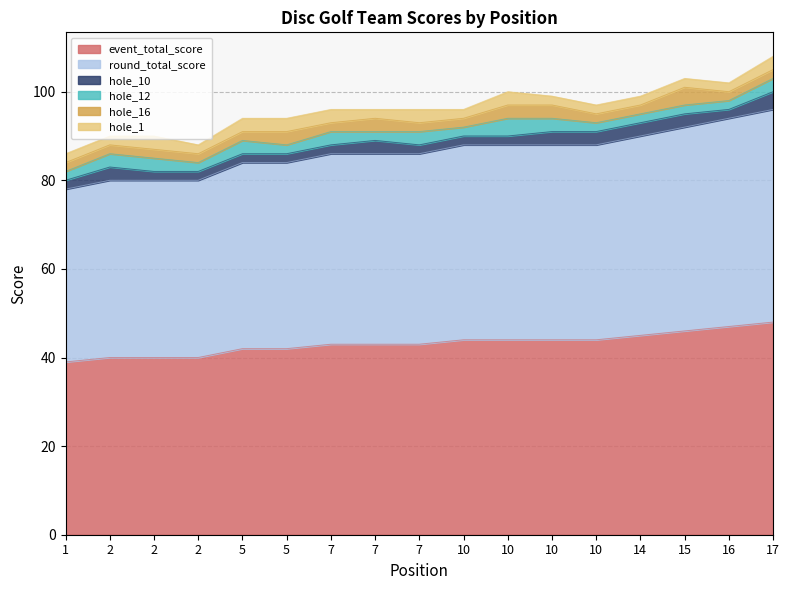

Which category has the lowest value across all series?

1